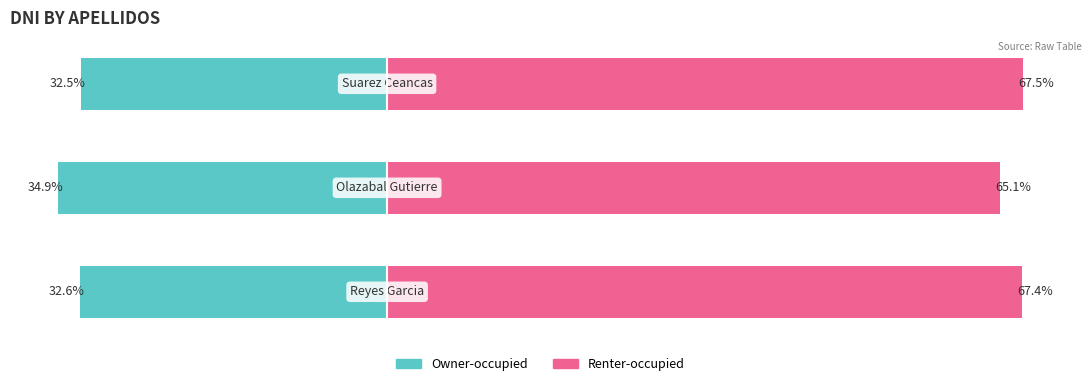

Reading right to left, extract all data points from this chart.

Owner-occupied: 2=-32.5	1=-34.9	0=-32.6
Renter-occupied: 2=67.5	1=65.1	0=67.4